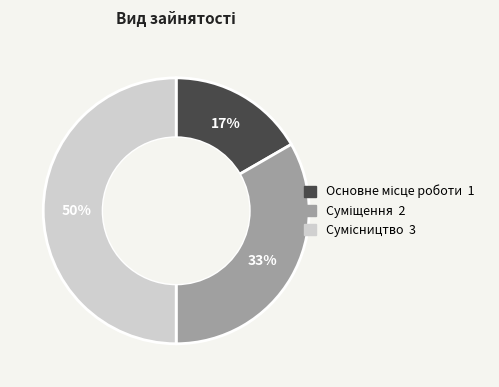

To the nearest percent, what is the difference between the largest and smallest slice percentages?

33%